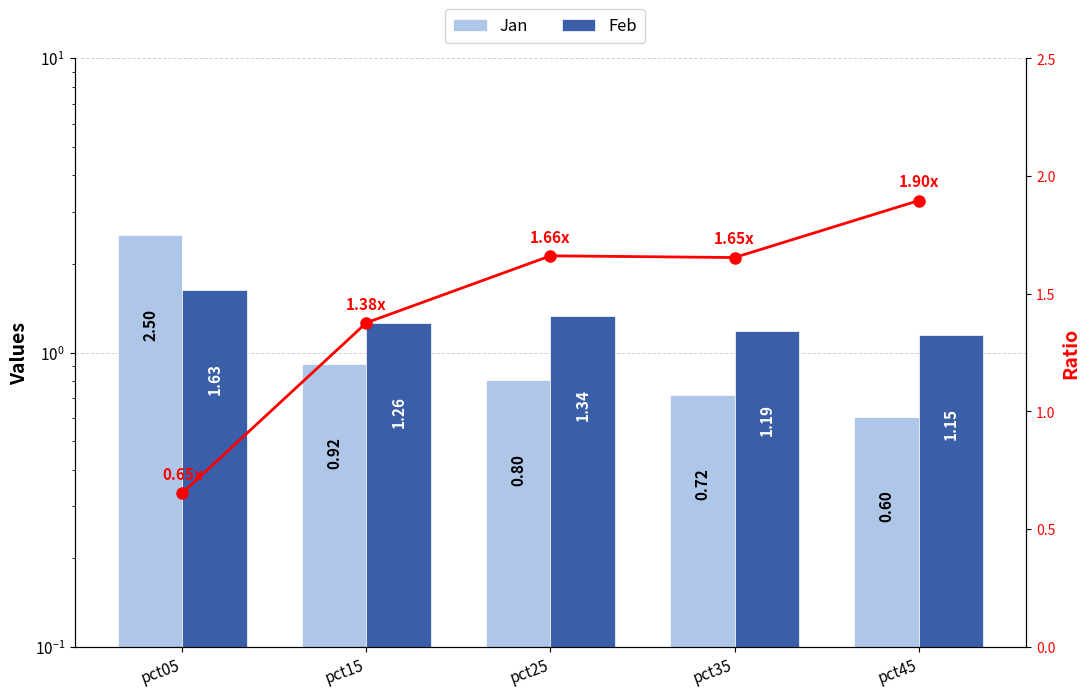

Is the value of Feb at pct05 greater than the value of Jan at pct05?

No